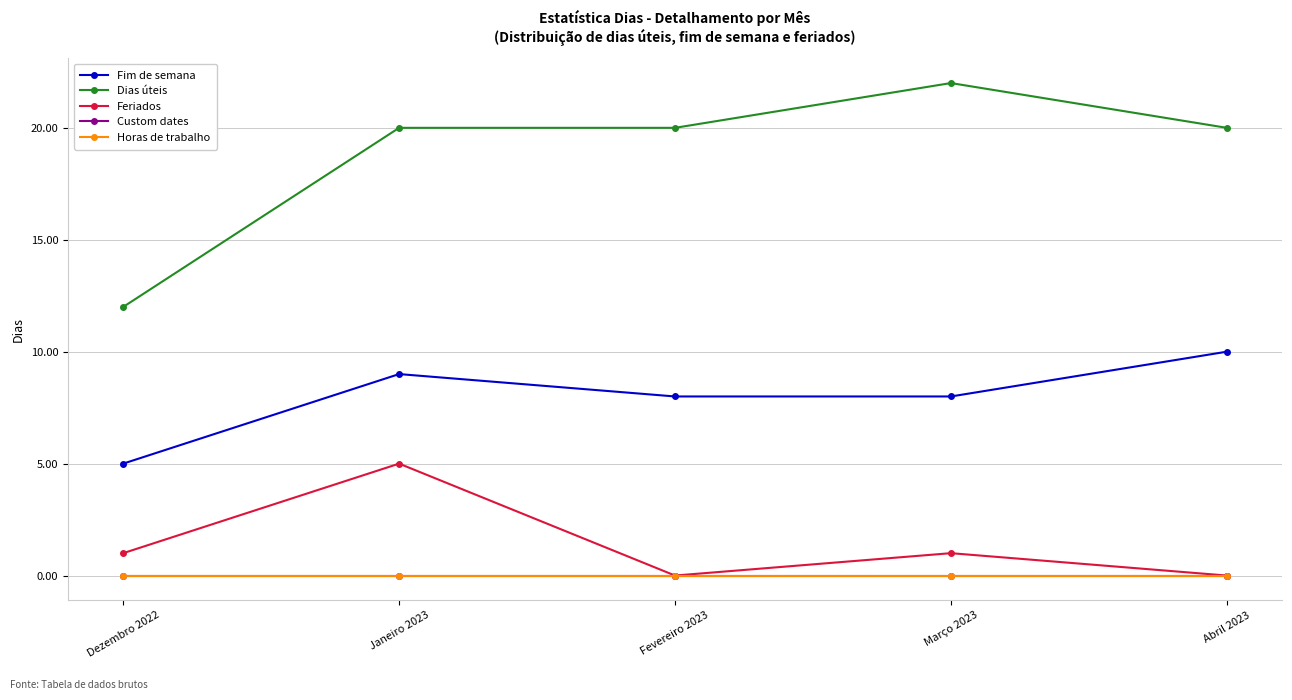

True or false: Feriados has a value of 5 at Janeiro 2023.

True